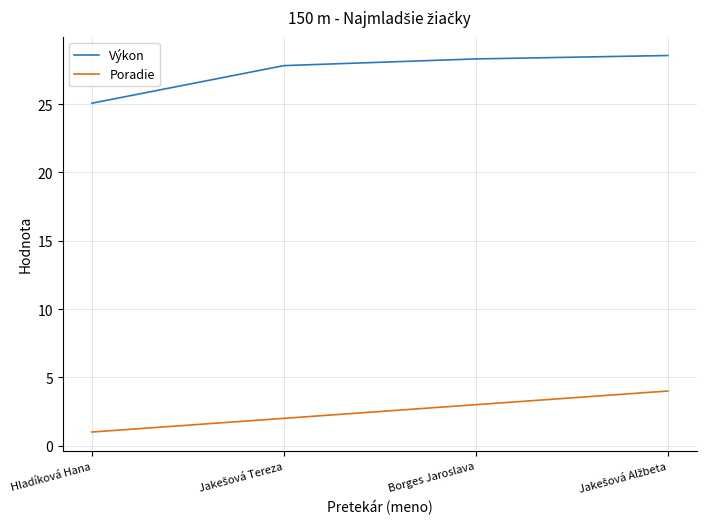

What position from the left is Hladíková Hana?

1